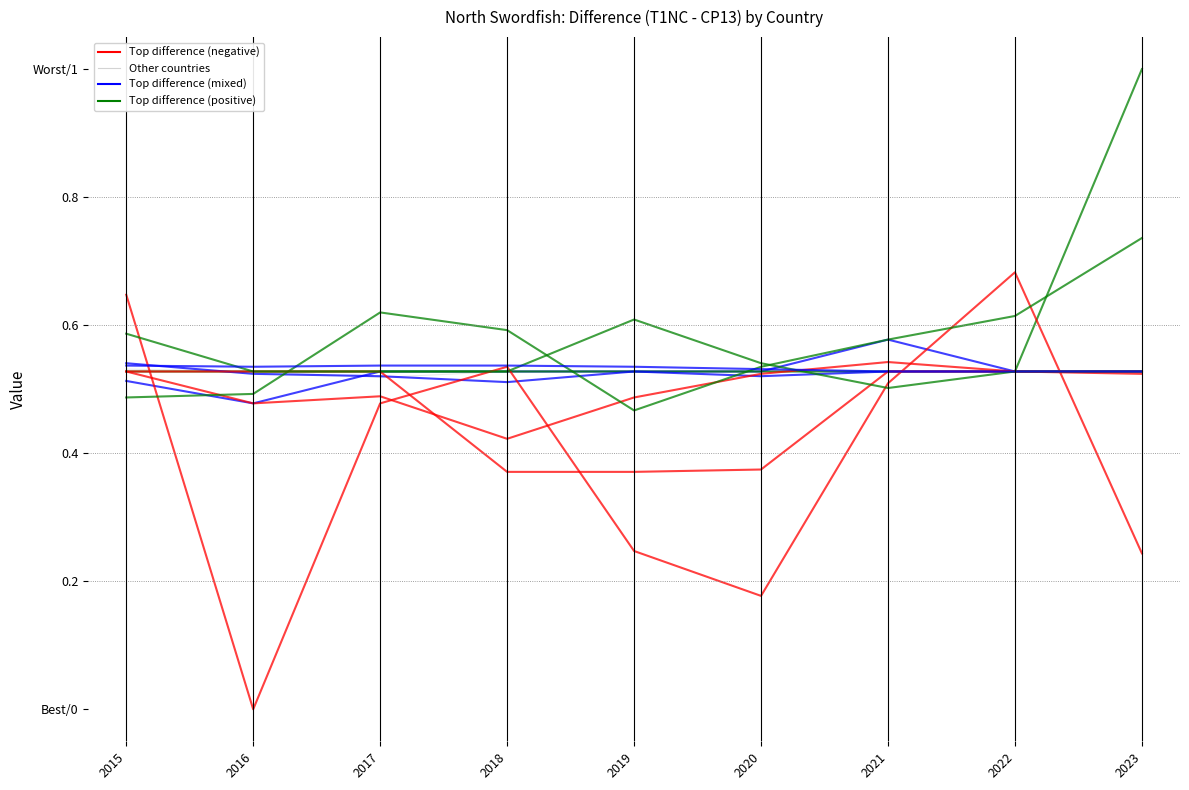

What is the smallest value displayed?

0.4